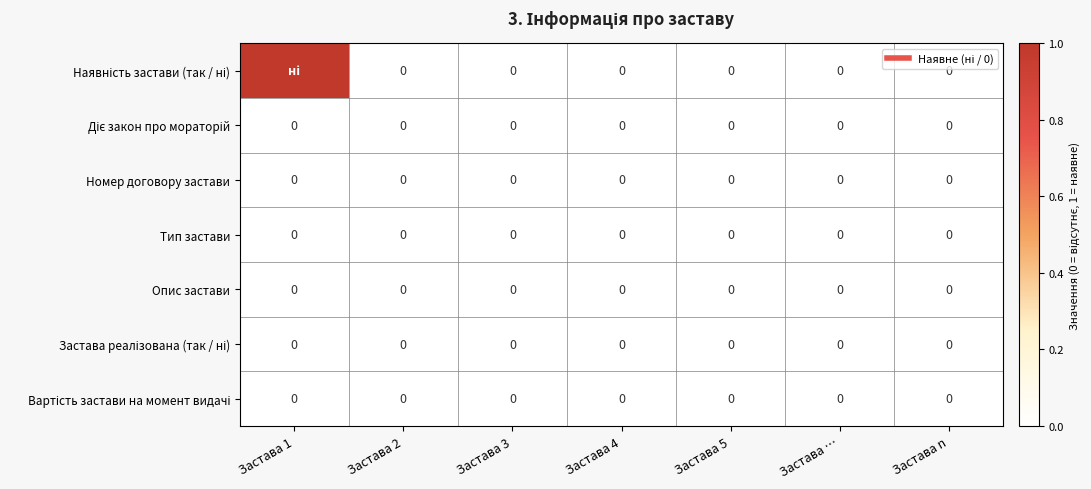

Which has a higher value, Застава 3 or Застава 5?

Застава 3